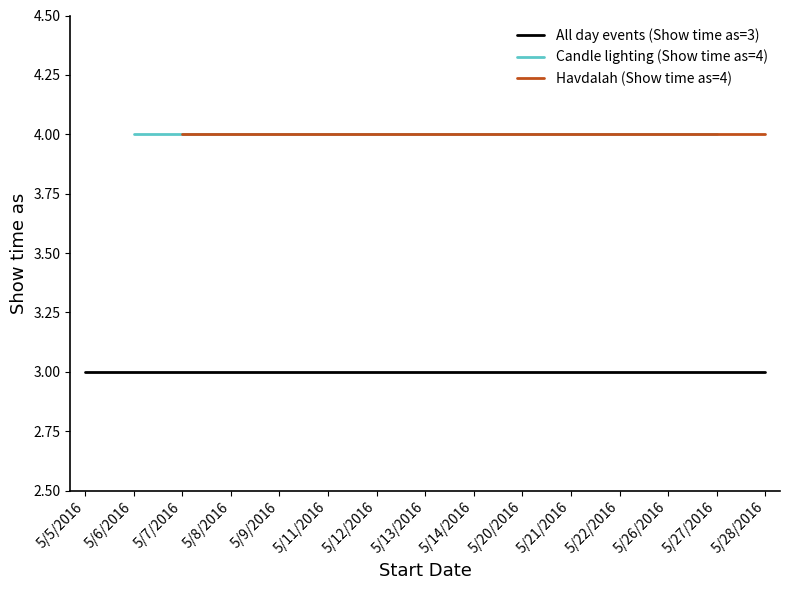

List the labels in order of Candle lighting (Show time as=4) value, largest first.

5/5/2016, 5/6/2016, 5/7/2016, 5/8/2016, 5/9/2016, 5/11/2016, 5/12/2016, 5/13/2016, 5/14/2016, 5/20/2016, 5/21/2016, 5/22/2016, 5/26/2016, 5/27/2016, 5/28/2016